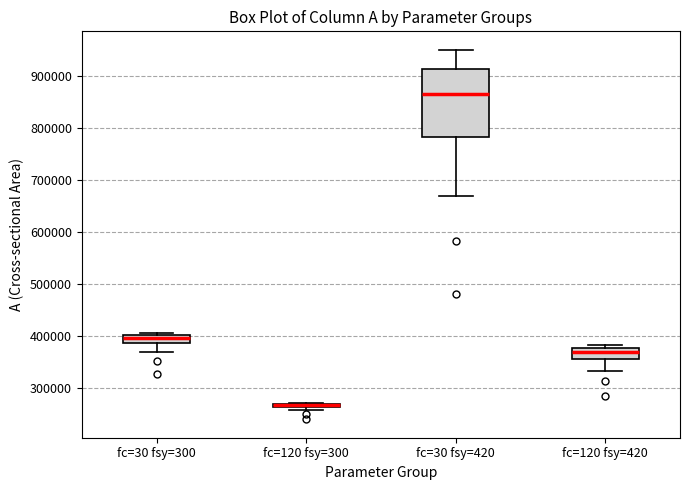

Where does the lower whisker of the box for fc=30 fsy=300 end on the y-axis? The values are not printed on the chart, so give them approximately, as read against the axis.

370000